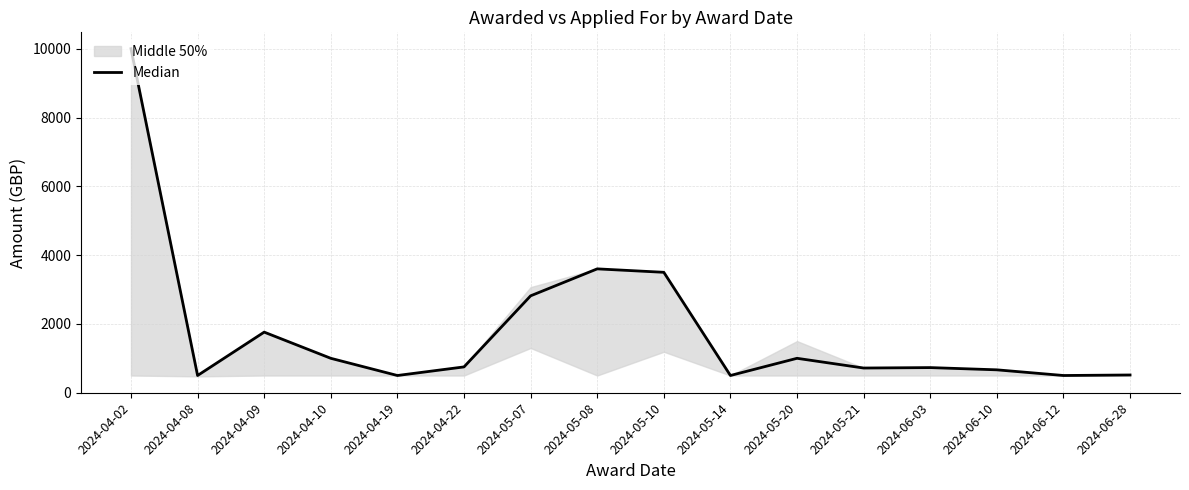

At which category does the data reach its first local peak?

2024-04-09